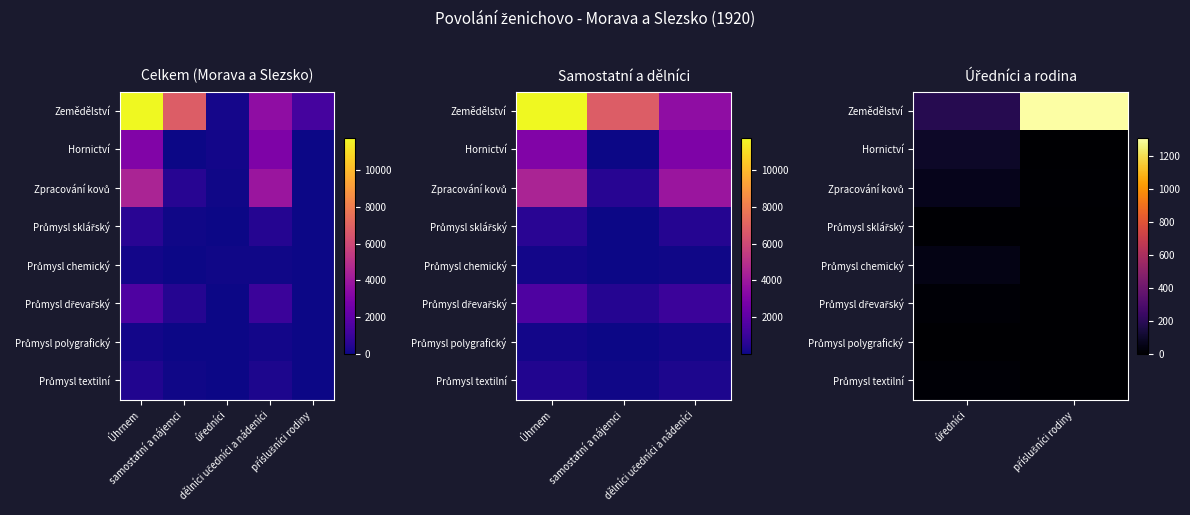

Between úředníci and příslušníci rodiny, which series saw the biggest shift?

Zemědělství